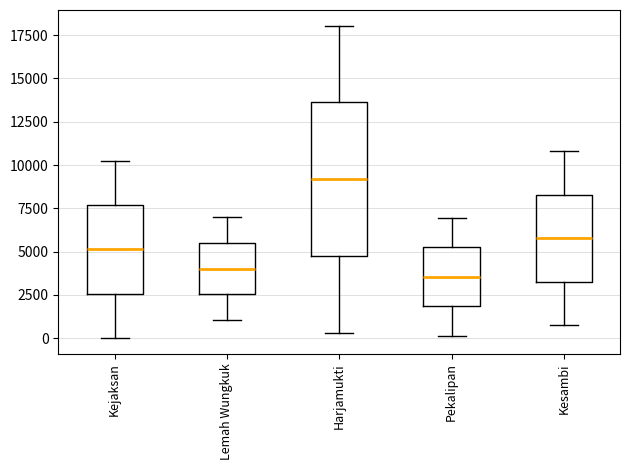

Reading left to right, read every box against the y-axis: the position of its median line, the range the box covers, and the ends of its whiskers. The values are not printed on the chart, so give them approximately, as read against the axis.

Kejaksan: median 5000, box 2500 to 7500, whiskers 0 to 10000
Lemah Wungkuk: median 4000, box 2500 to 5500, whiskers 1000 to 7000
Harjamukti: median 9000, box 5000 to 13500, whiskers 500 to 18000
Pekalipan: median 3500, box 2000 to 5500, whiskers 0 to 7000
Kesambi: median 6000, box 3500 to 8500, whiskers 1000 to 11000